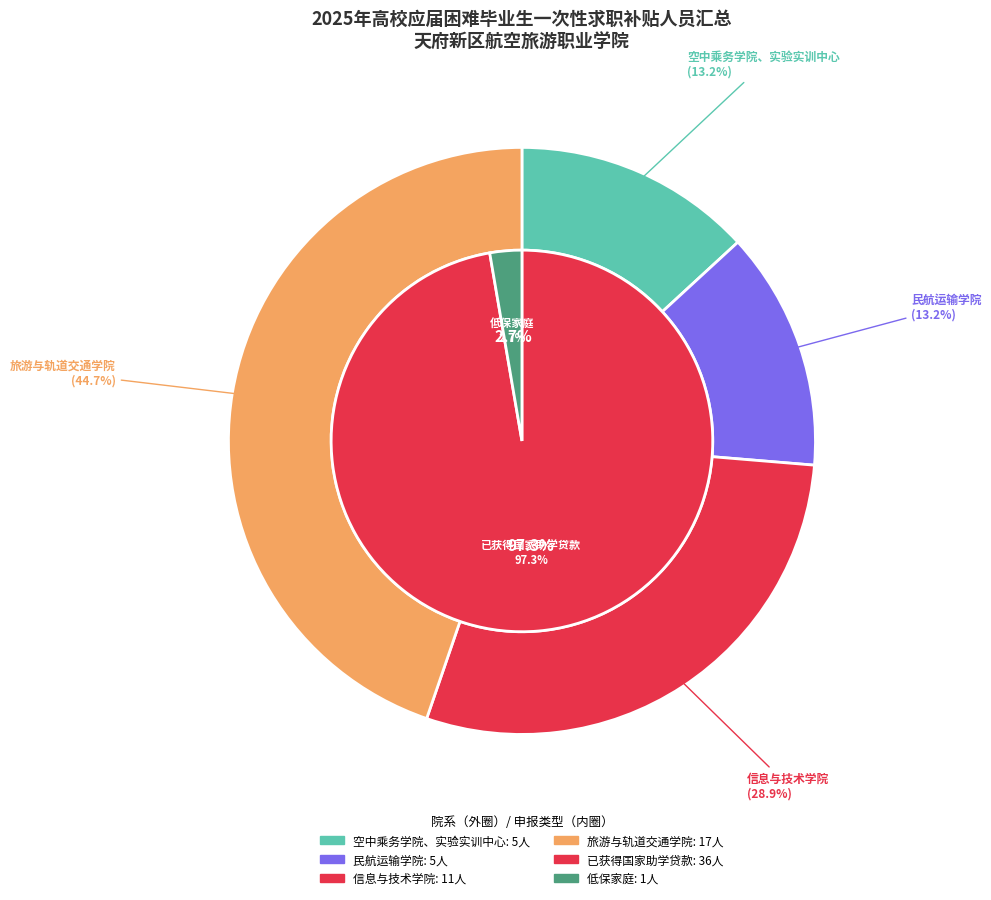

Which category has the smallest portion of the pie?

空中乘务学院、实验实训中心